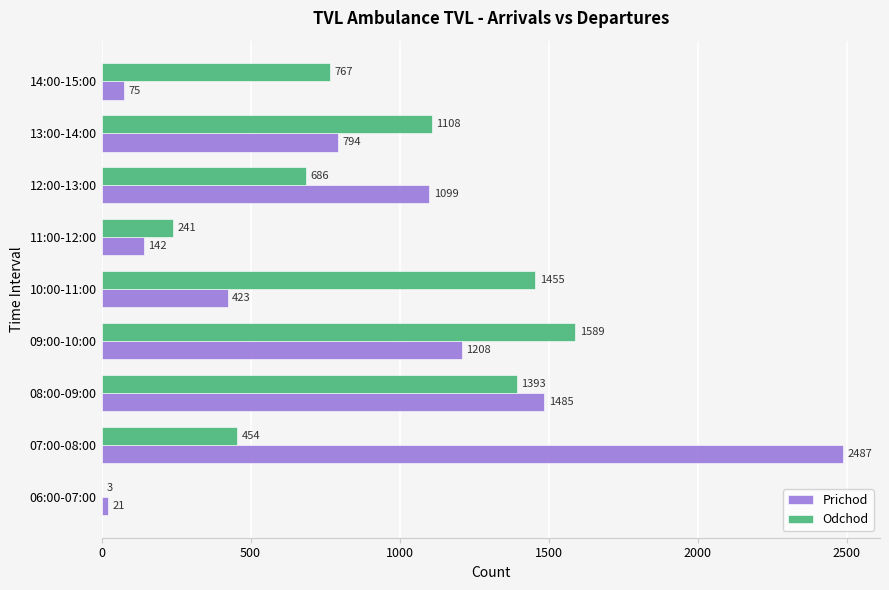

The value of Prichod at 08:00-09:00 is 1485. True or false?

True